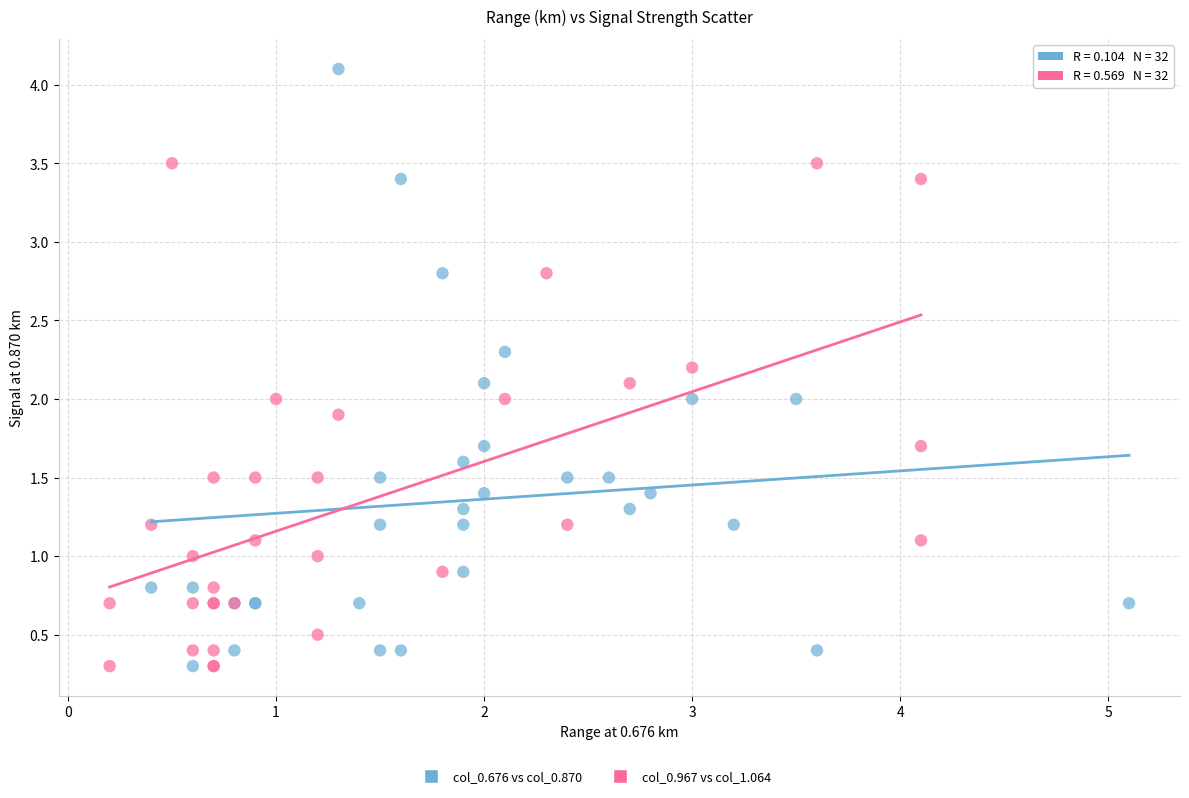

Which series has the largest Y range (max minus min)?

col_0.676 vs col_0.870